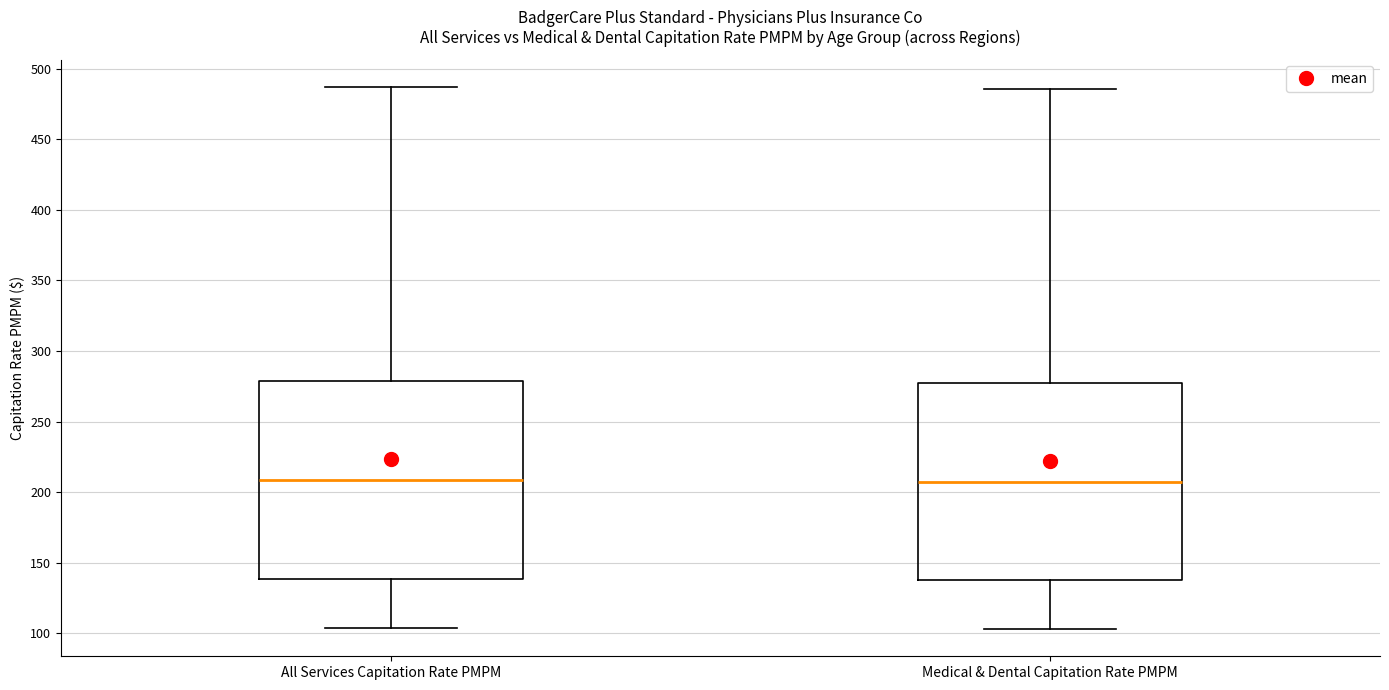

Reading left to right, read every box against the y-axis: the position of its median line, the range the box covers, and the ends of its whiskers. The values are not printed on the chart, so give them approximately, as read against the axis.

All Services Capitation Rate PMPM: median 210, box 140 to 280, whiskers 105 to 485
Medical & Dental Capitation Rate PMPM: median 205, box 140 to 275, whiskers 105 to 485